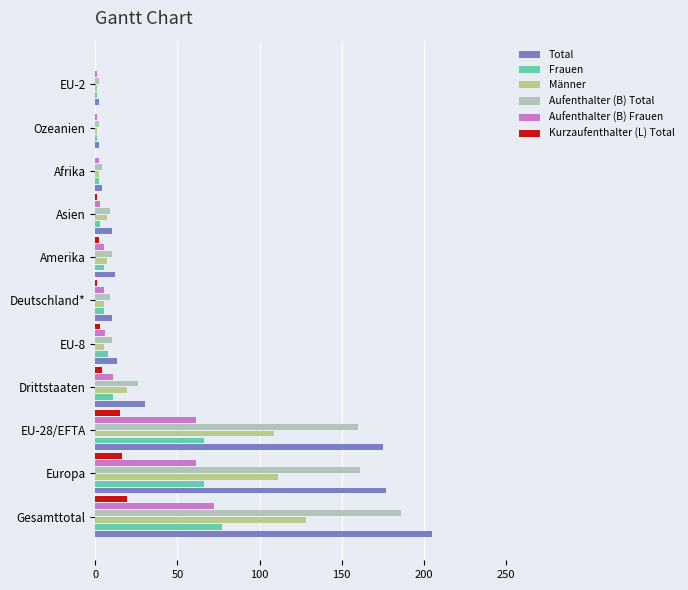

What are all the series names shown in the legend?

Total, Frauen, Männer, Aufenthalter (B) Total, Aufenthalter (B) Frauen, Kurzaufenthalter (L) Total